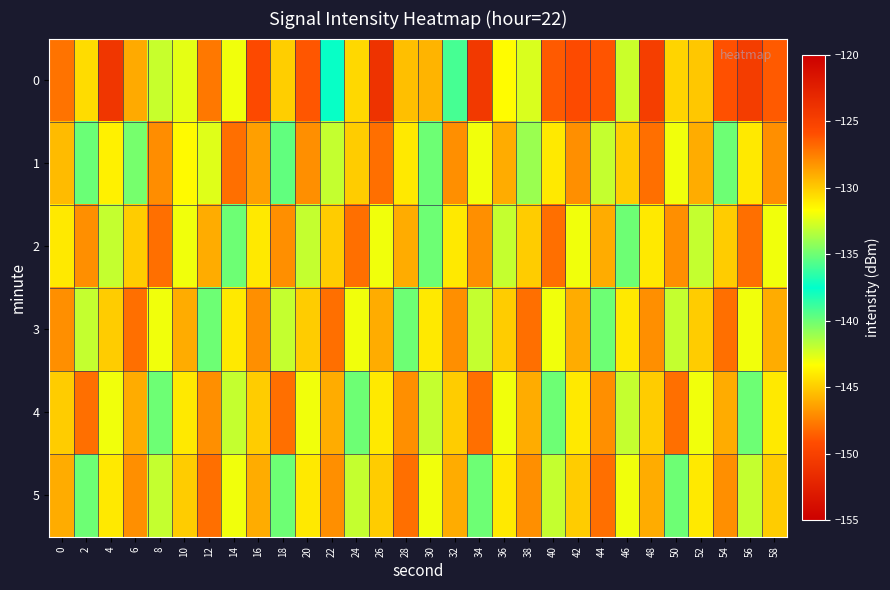

Reading left to right, list all the values displayed in this chart.

0: 0=-127.2	2=-130.6	4=-124.2	6=-128.9	8=-133.0	10=-132.3	12=-127.3	14=-132.0	16=-125.6	18=-130.1	20=-126.2	22=-137.7	24=-130.4	26=-123.9	28=-129.6	30=-129.2	32=-139.1	34=-150.6	36=-131.6	38=-132.6	40=-126.3	42=-149.3	44=-126.1	46=-132.9	48=-124.8	50=-130.3	52=-129.9	54=-126.0	56=-124.7	58=-126.3
1: 0=-129.5	2=-135.1	4=-131.2	6=-134.8	8=-147.0	10=-131.5	12=-132.4	14=-127.0	16=-128.6	18=-139.7	20=-128.0	22=-133.0	24=-130.0	26=-127.0	28=-131.0	30=-135.0	32=-128.0	34=-132.0	36=-129.0	38=-134.0	40=-131.0	42=-128.0	44=-133.0	46=-130.0	48=-127.0	50=-132.0	52=-129.0	54=-135.0	56=-131.0	58=-128.0
2: 0=-131.0	2=-128.0	4=-133.0	6=-130.0	8=-127.0	10=-132.0	12=-129.0	14=-135.0	16=-131.0	18=-128.0	20=-133.0	22=-130.0	24=-127.0	26=-132.0	28=-129.0	30=-135.0	32=-131.0	34=-128.0	36=-133.0	38=-130.0	40=-127.0	42=-132.0	44=-129.0	46=-135.0	48=-131.0	50=-128.0	52=-133.0	54=-130.0	56=-127.0	58=-132.0
3: 0=-128.0	2=-133.0	4=-130.0	6=-127.0	8=-132.0	10=-129.0	12=-135.0	14=-131.0	16=-128.0	18=-133.0	20=-130.0	22=-127.0	24=-132.0	26=-129.0	28=-135.0	30=-131.0	32=-128.0	34=-133.0	36=-130.0	38=-127.0	40=-132.0	42=-129.0	44=-135.0	46=-131.0	48=-128.0	50=-133.0	52=-130.0	54=-127.0	56=-132.0	58=-129.0
4: 0=-130.0	2=-127.0	4=-132.0	6=-129.0	8=-135.0	10=-131.0	12=-128.0	14=-133.0	16=-130.0	18=-127.0	20=-132.0	22=-129.0	24=-135.0	26=-131.0	28=-128.0	30=-133.0	32=-130.0	34=-127.0	36=-132.0	38=-129.0	40=-135.0	42=-131.0	44=-128.0	46=-133.0	48=-130.0	50=-127.0	52=-132.0	54=-129.0	56=-135.0	58=-131.0
5: 0=-129.0	2=-135.0	4=-131.0	6=-128.0	8=-133.0	10=-130.0	12=-127.0	14=-132.0	16=-129.0	18=-135.0	20=-131.0	22=-128.0	24=-133.0	26=-130.0	28=-127.0	30=-132.0	32=-129.0	34=-135.0	36=-131.0	38=-128.0	40=-133.0	42=-130.0	44=-127.0	46=-132.0	48=-129.0	50=-135.0	52=-131.0	54=-128.0	56=-133.0	58=-130.0